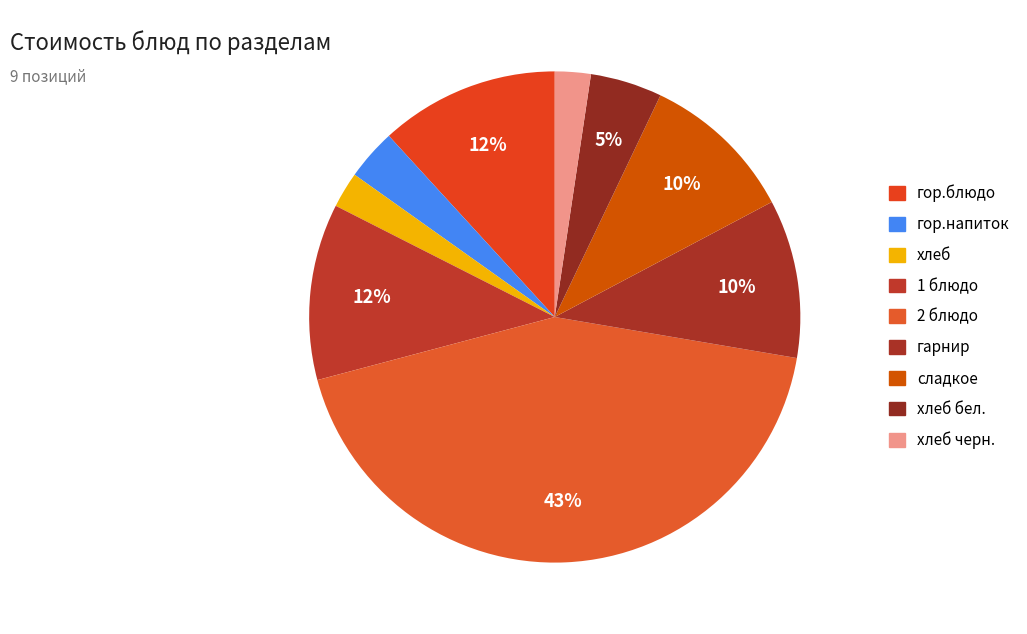

How many slices are in this pie chart?

9